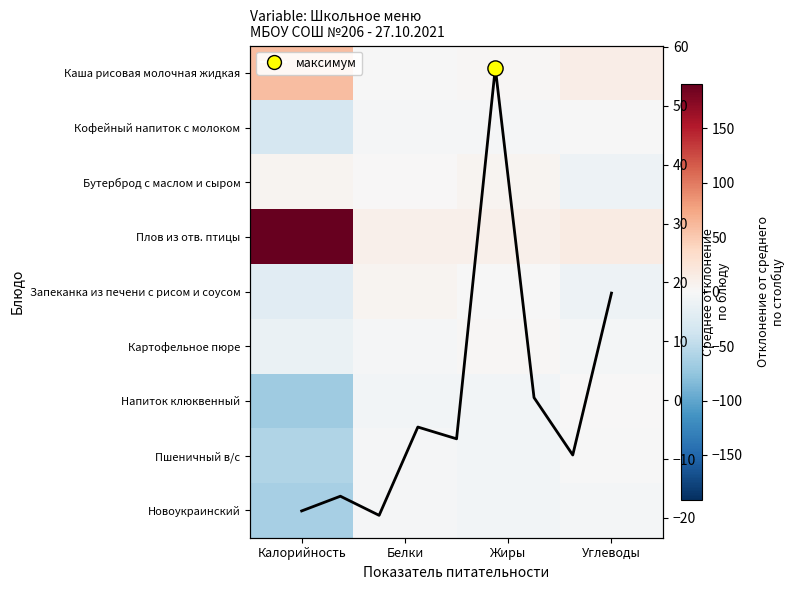

List the labels in order of Запеканка из печени с рисом и соусом value, smallest first.

Калорийность, Углеводы, Жиры, Белки